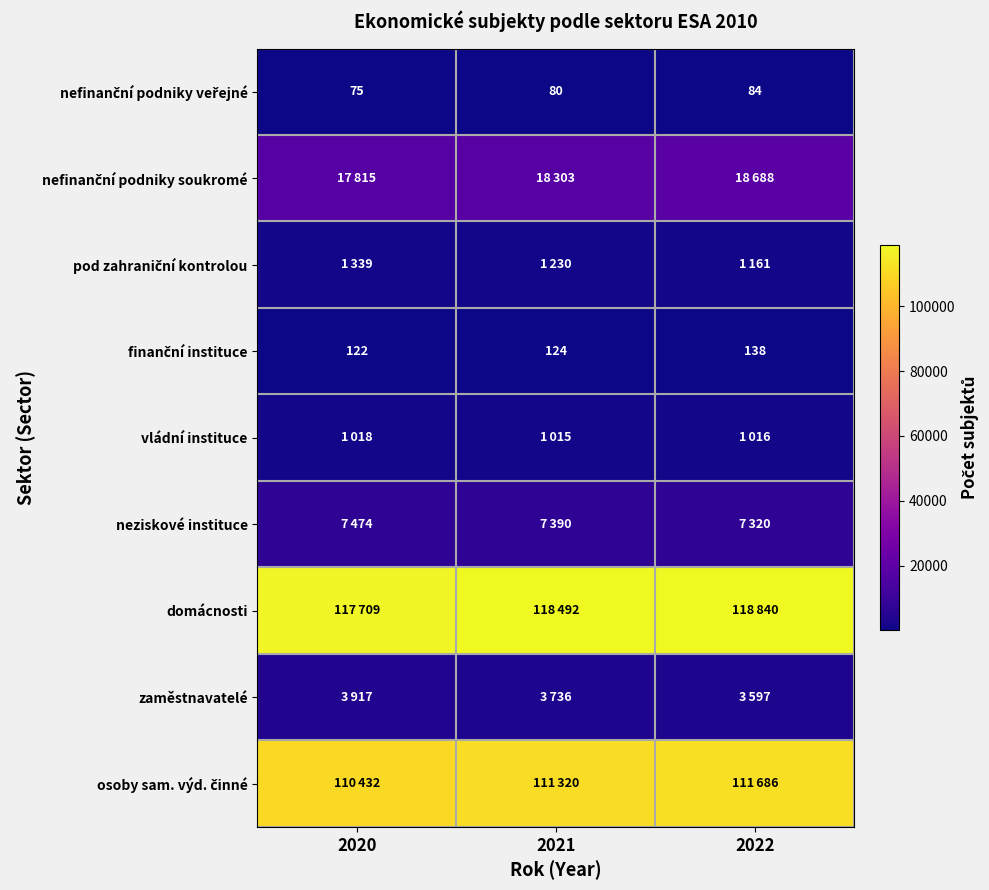

True or false: nefinanční podniky soukromé has a value of 10665 at 2022.

False